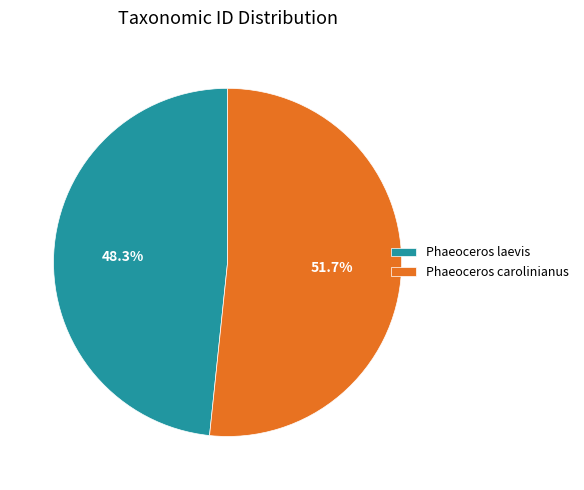

What is the total percentage of Phaeoceros laevis and Phaeoceros carolinianus?

100.0%